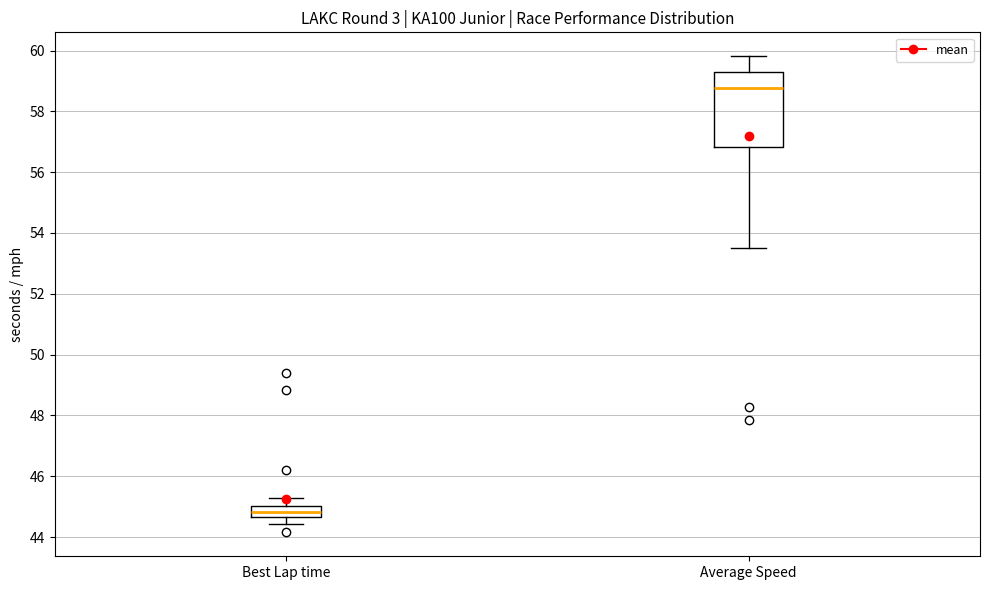

Which box has the lowest median line?

Best Lap time